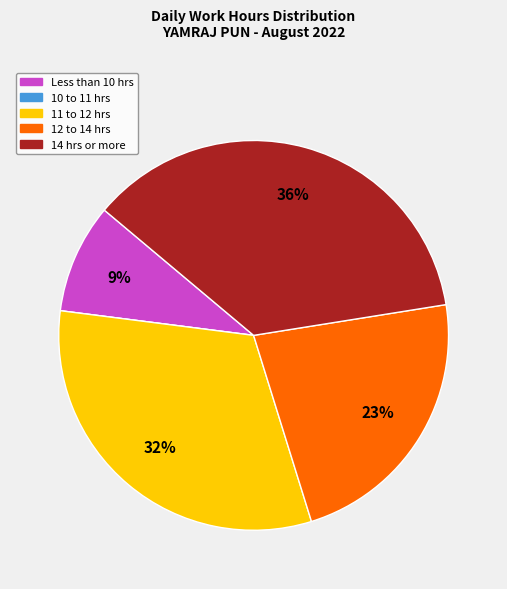

To the nearest percent, what is the difference between the largest and smallest slice percentages?

36%